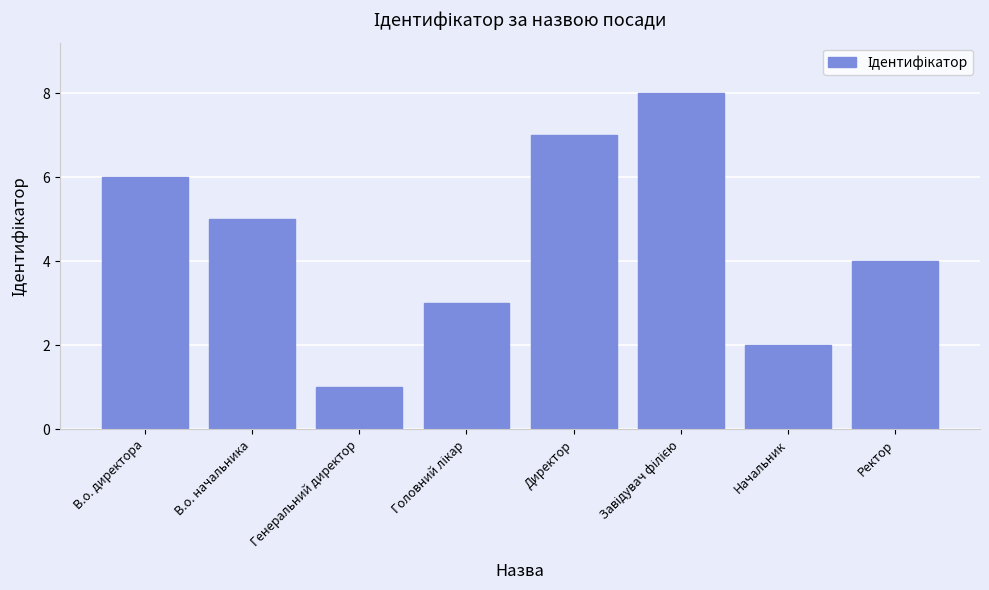

What is the value of the 8th bar from the left?

4